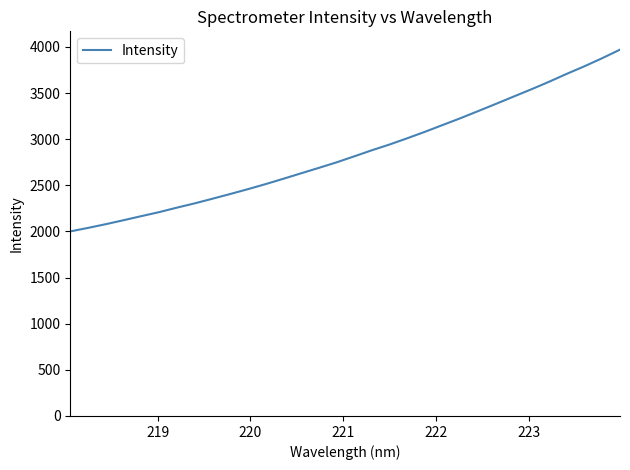

Does the chart display data point markers on the line(s)?

No